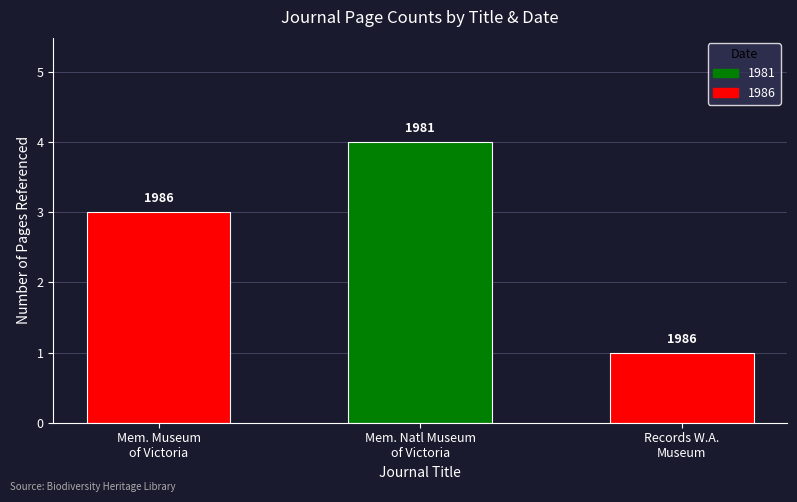

Does the chart contain any negative values?

No